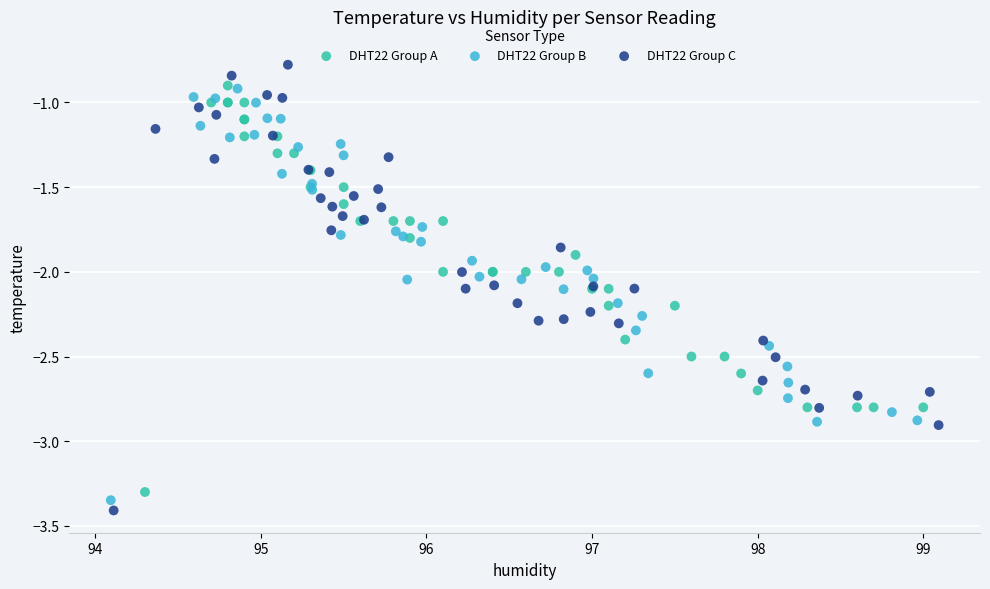

Which series has the largest Y range (max minus min)?

DHT22 Group C